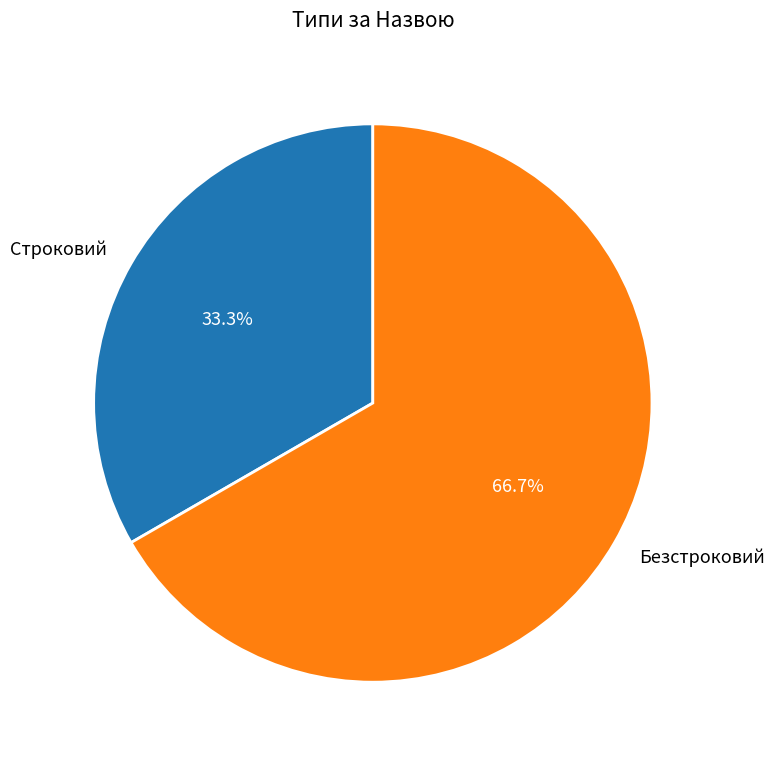

What is the smallest slice in the pie chart?

Строковий